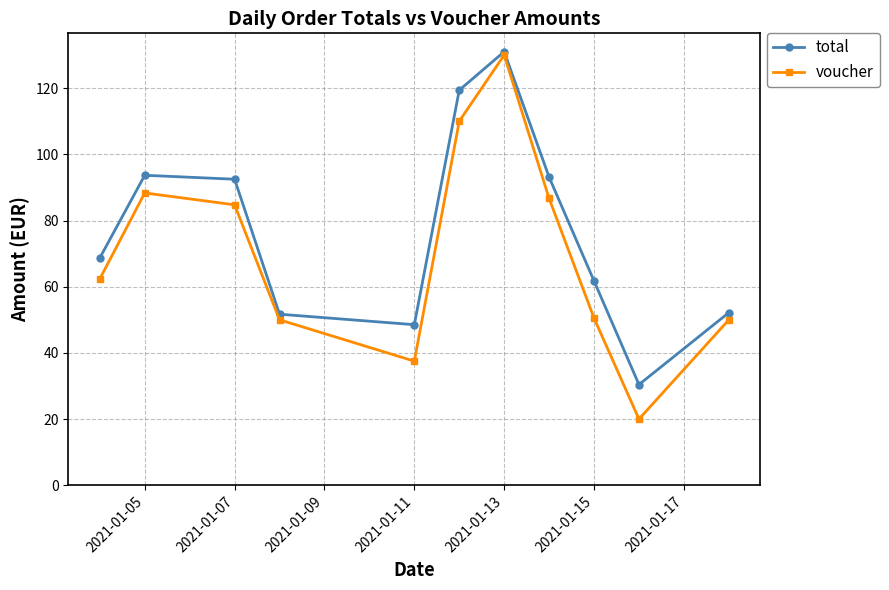

Rank the series by their average value, from lowest to highest.

voucher, total